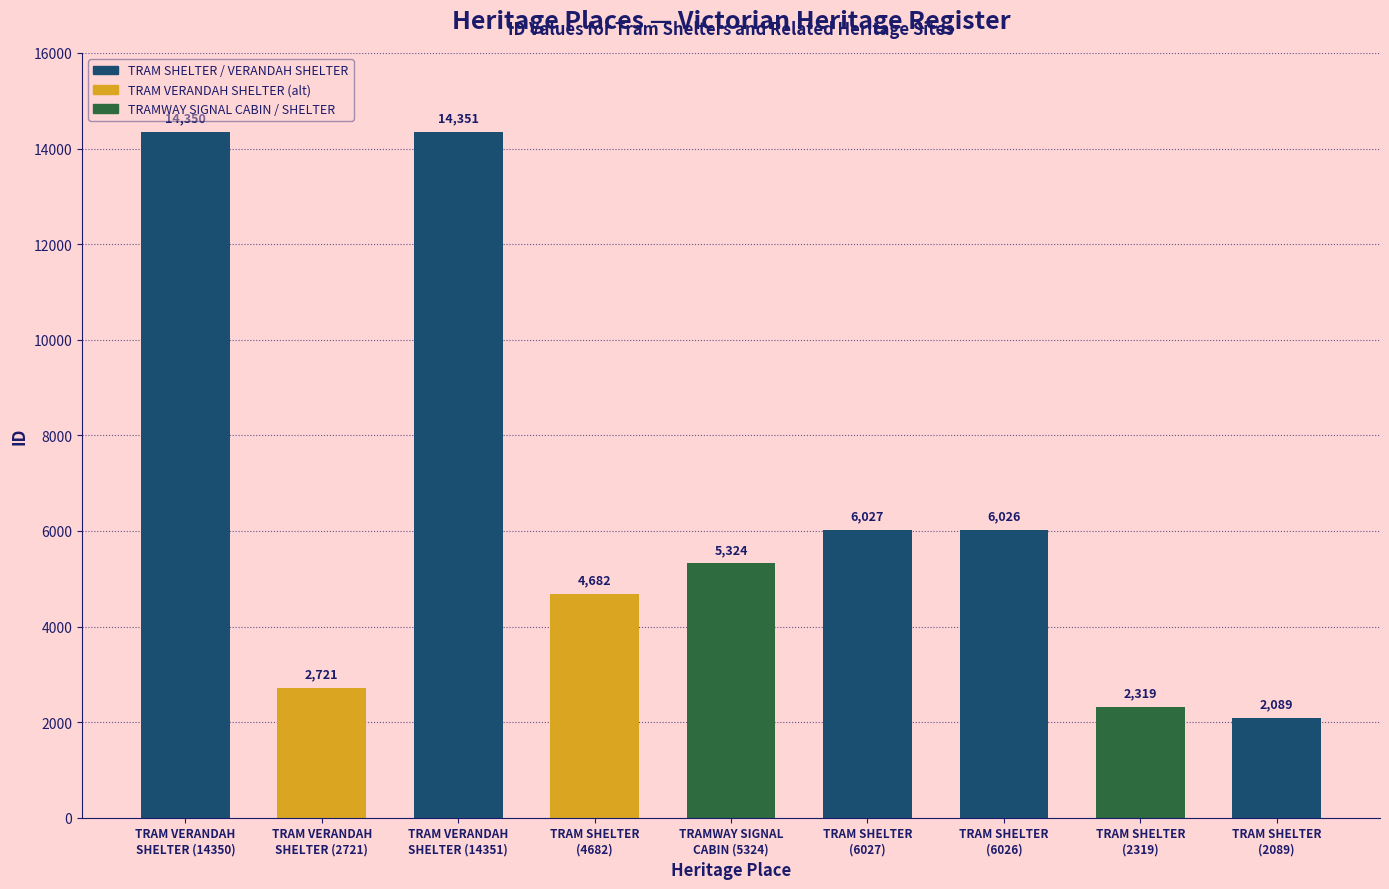

How many distinct data groups are displayed?

1